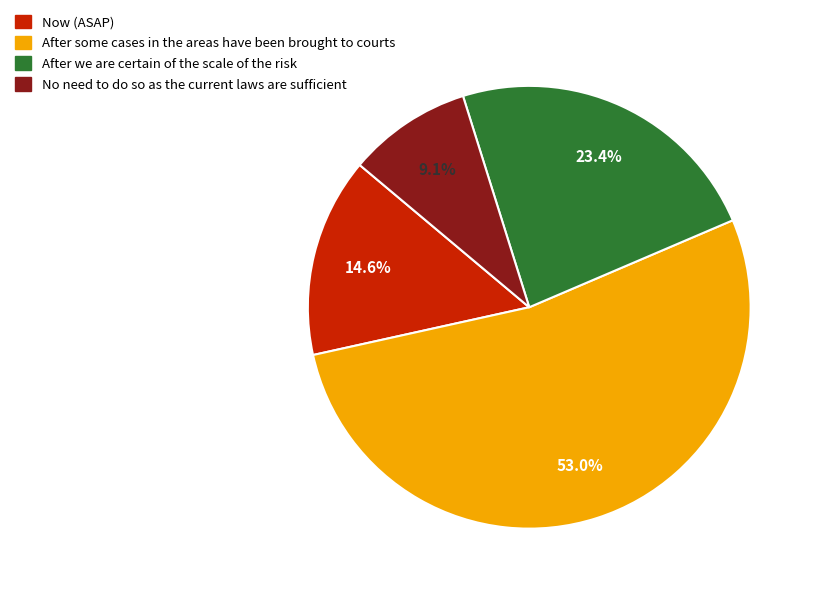

Combined, do After some cases in the areas have been brought to courts and No need to do so as the current laws are sufficient account for over 50%?

Yes